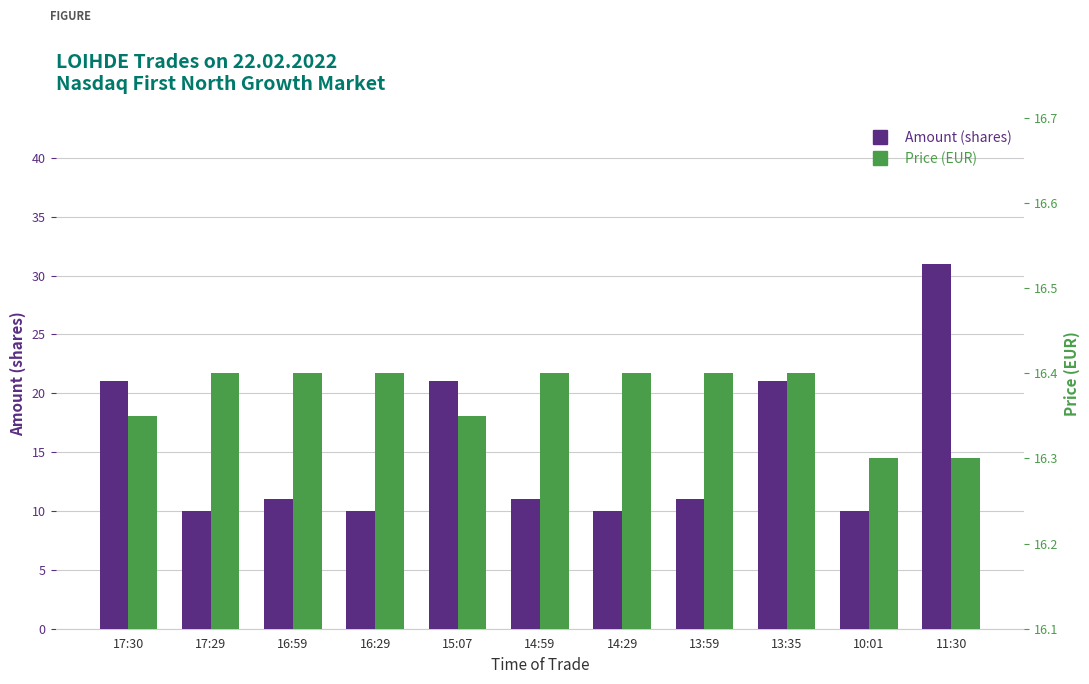

What is the sum of all Amount values?

167.0